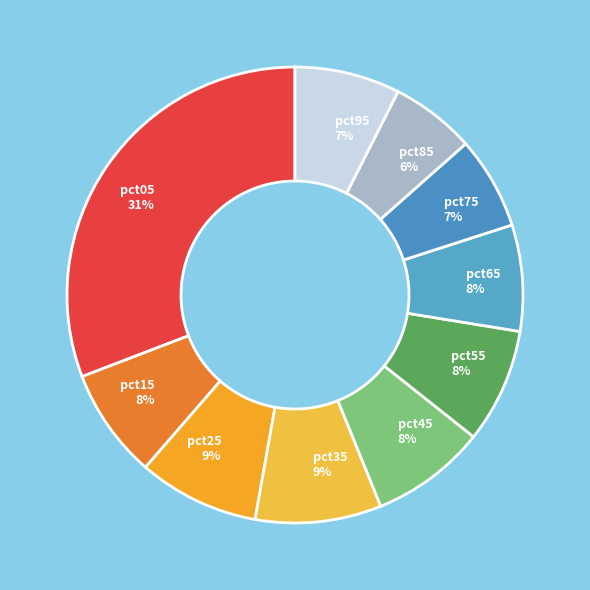

Does any single category account for the majority?

No